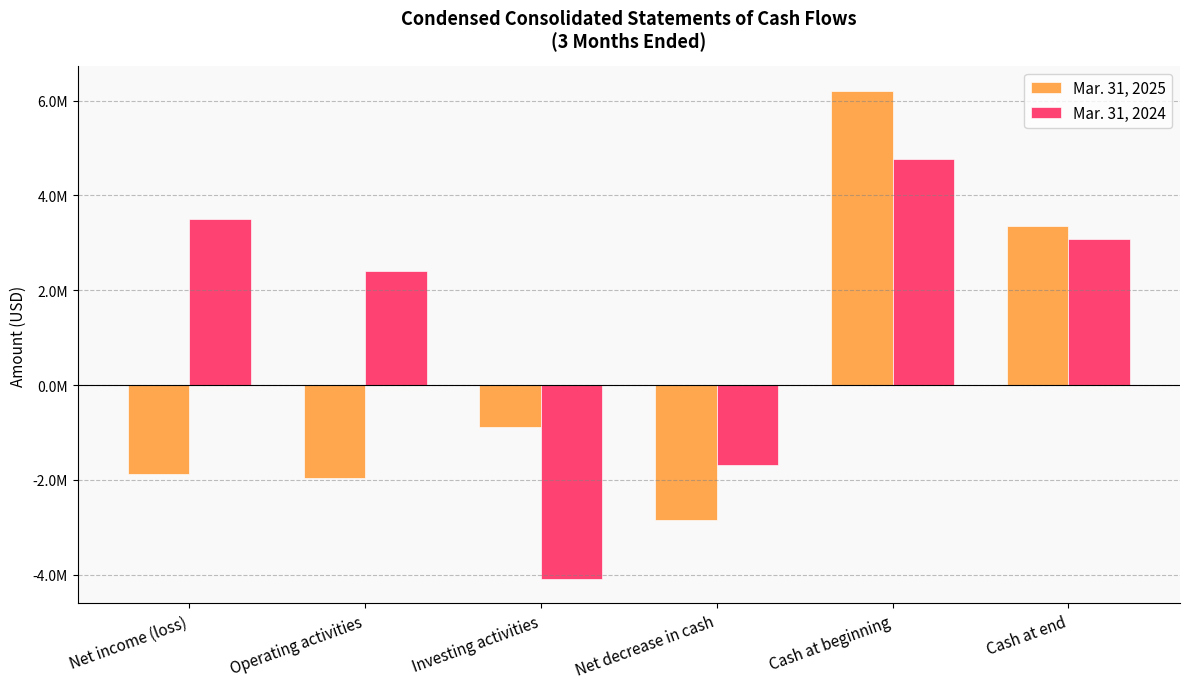

List the labels in order of Mar. 31, 2024 value, smallest first.

Investing activities, Net decrease in cash, Operating activities, Cash at end, Net income (loss), Cash at beginning